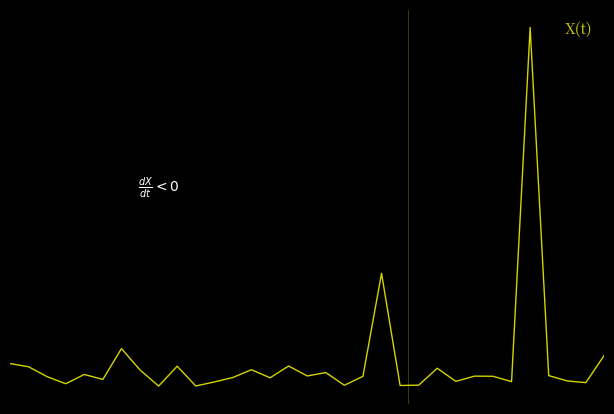

What is the value of the 14th point from the left?

-0.1